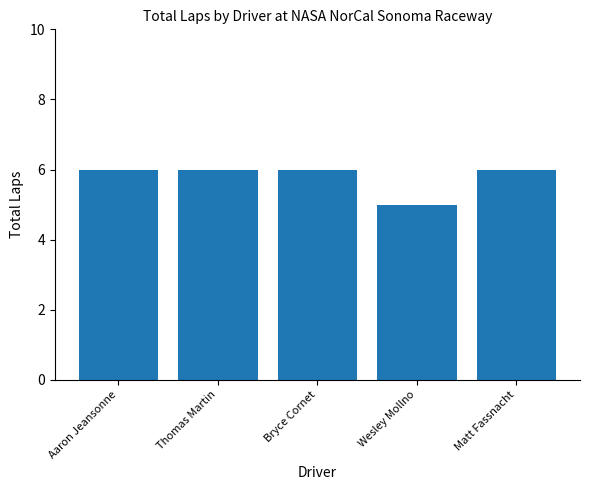

Approximately how many times larger is the value at Wesley Mollno compared to Thomas Martin?

0.8